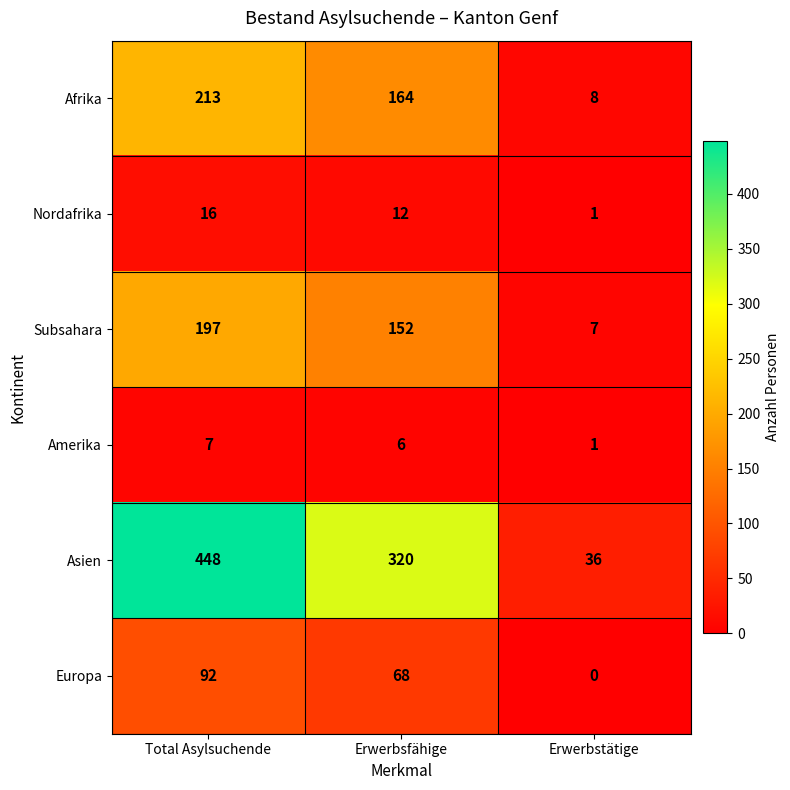

How many data points does each series have?

3